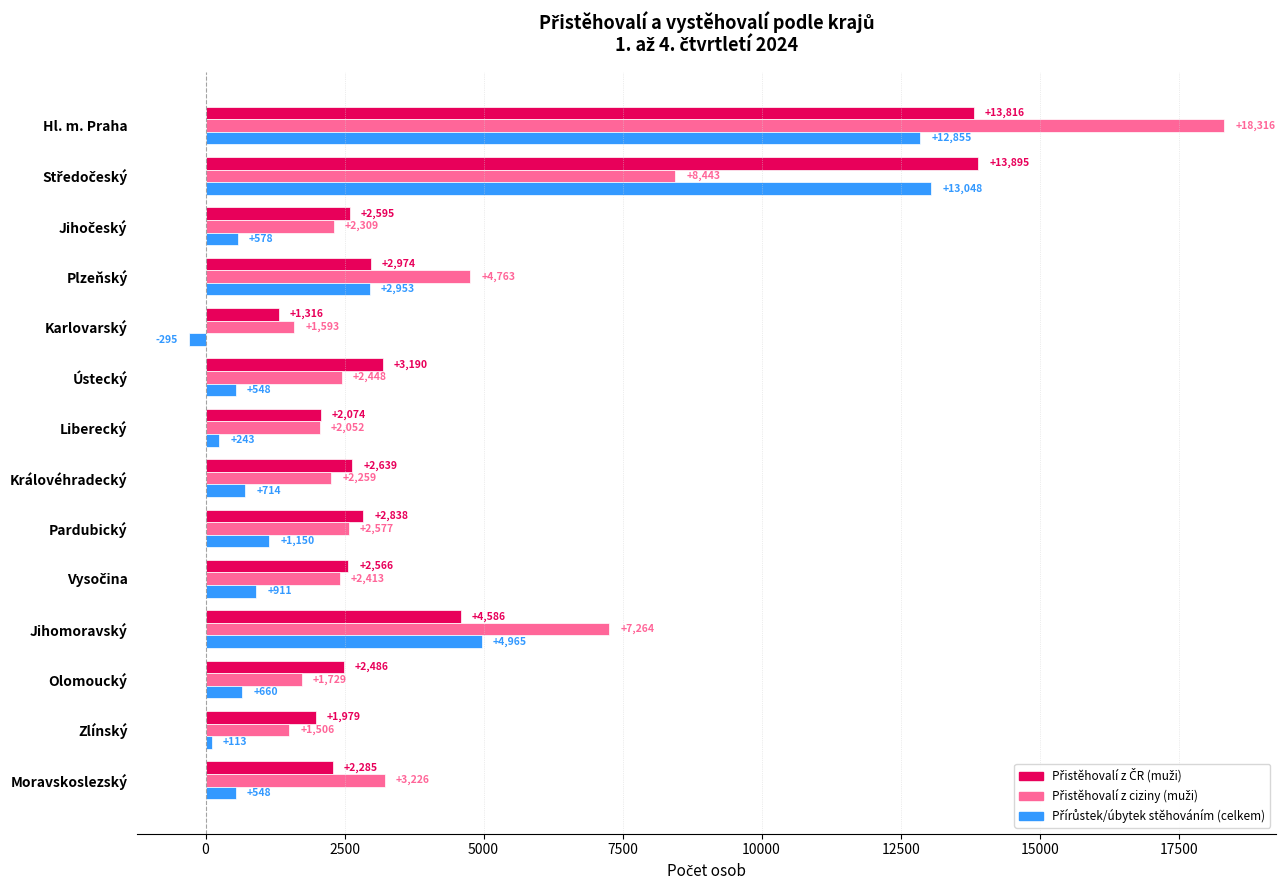

What is the maximum value shown in the chart?

18316